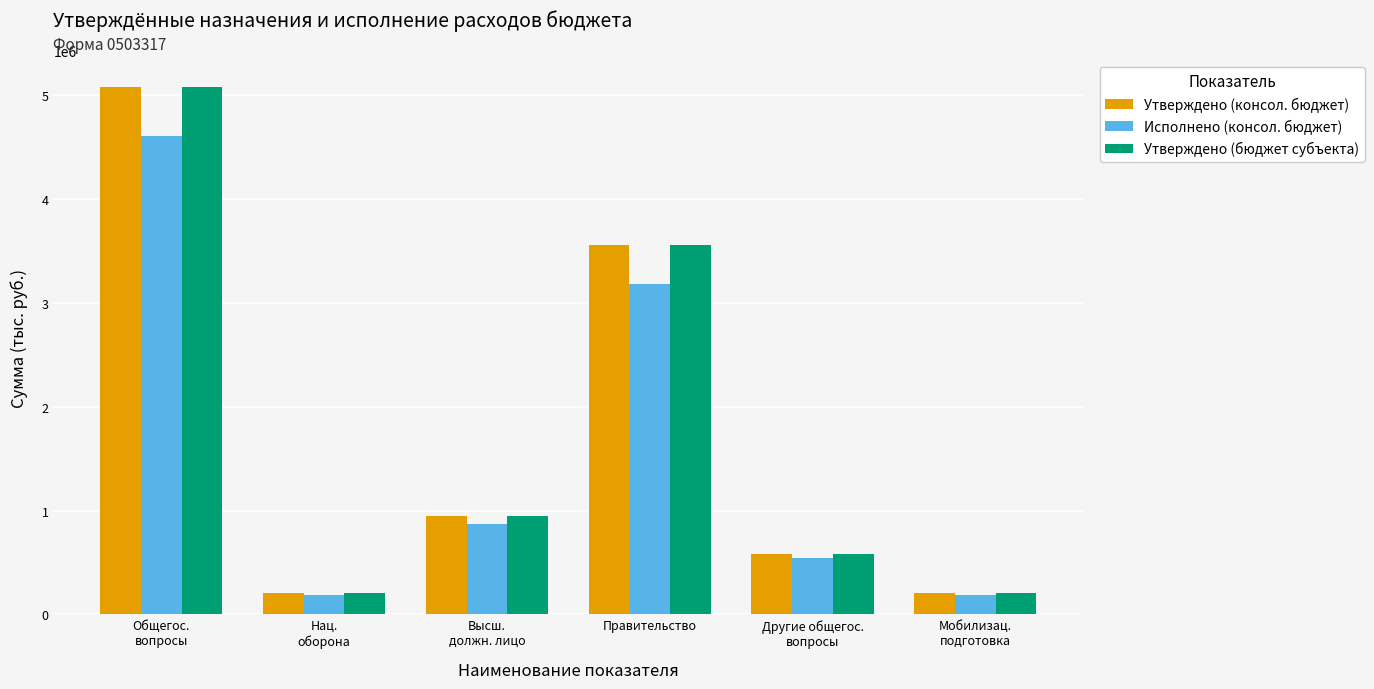

At which label does Утверждено (бюджет субъекта) reach its peak?

Общегос.
вопросы